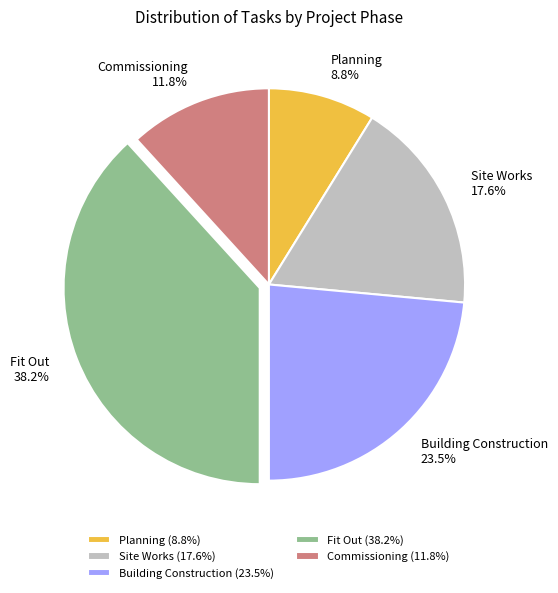

What percentage is the Fit Out slice, to the nearest percent?

38%